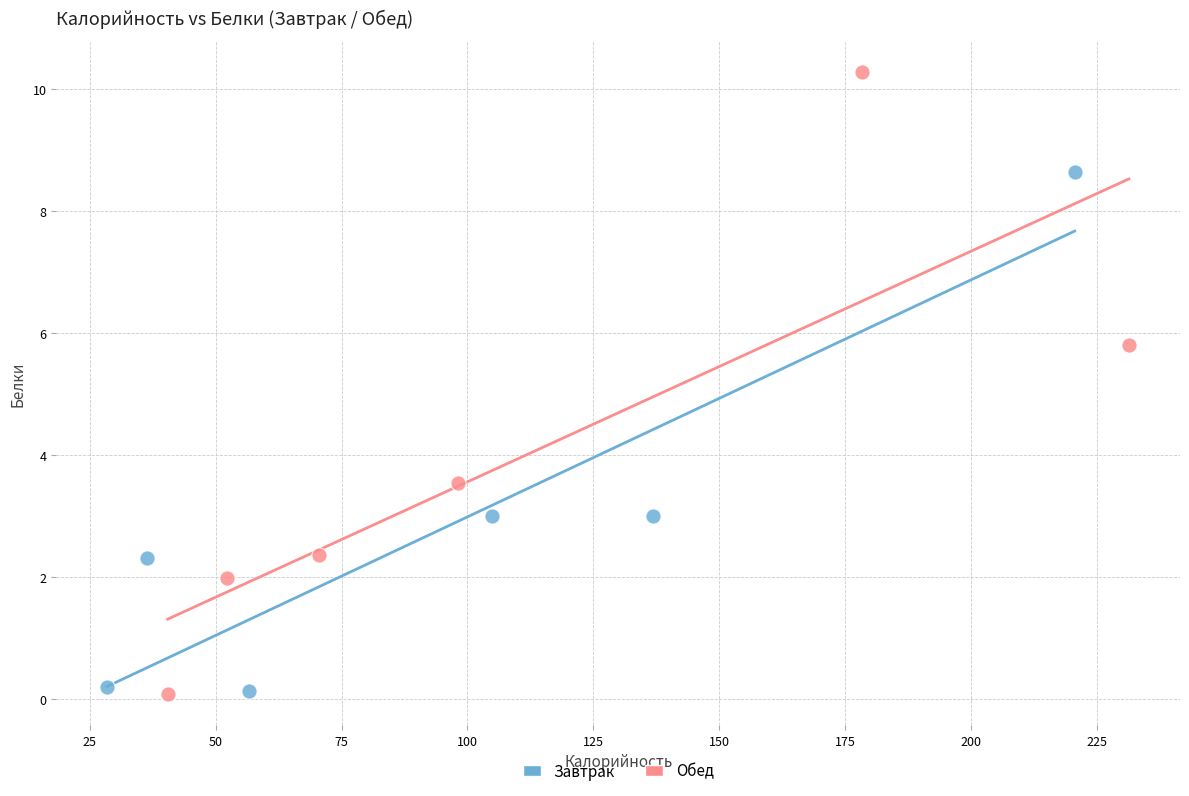

Which series reaches the maximum Y coordinate?

Обед